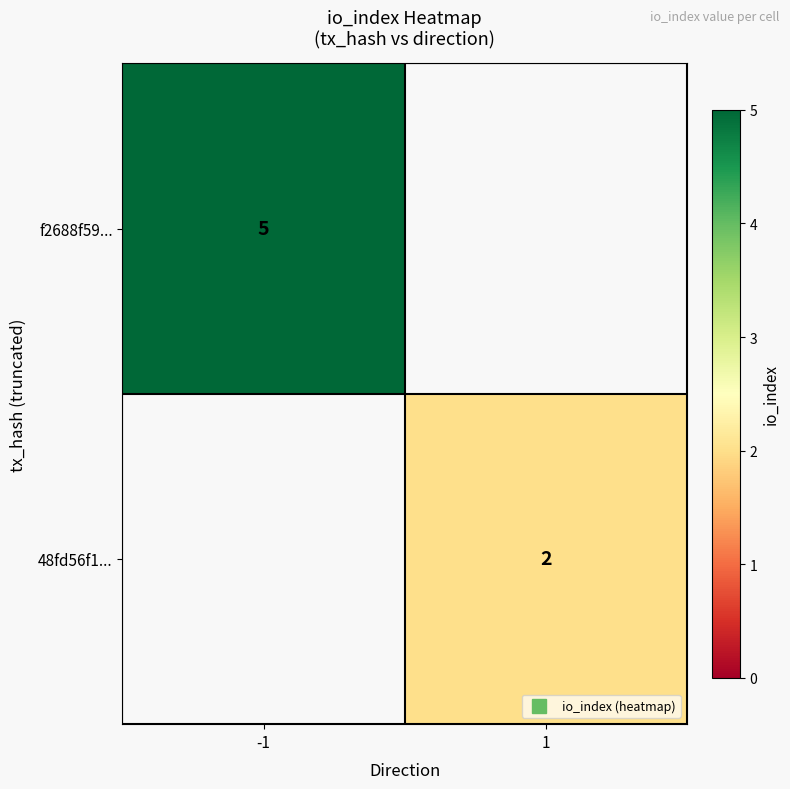

Is the value of 48fd56f1... at -1 greater than the value of f2688f59... at 1?

No